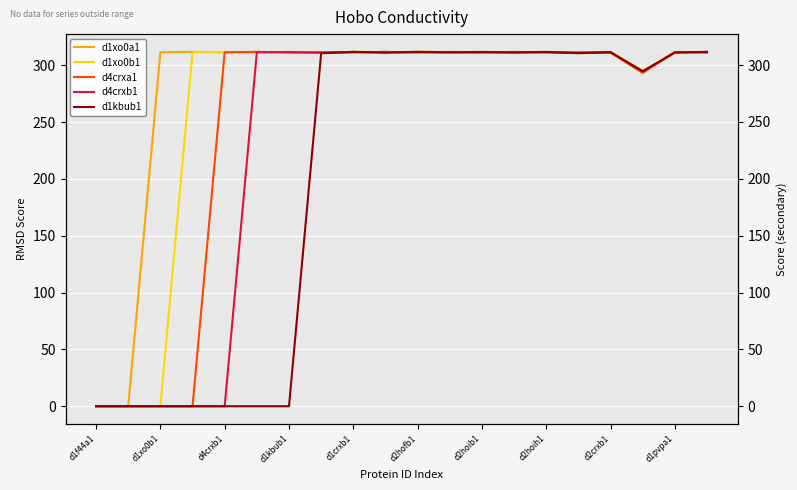

Which category has the lowest value across all series?

d1f44a1